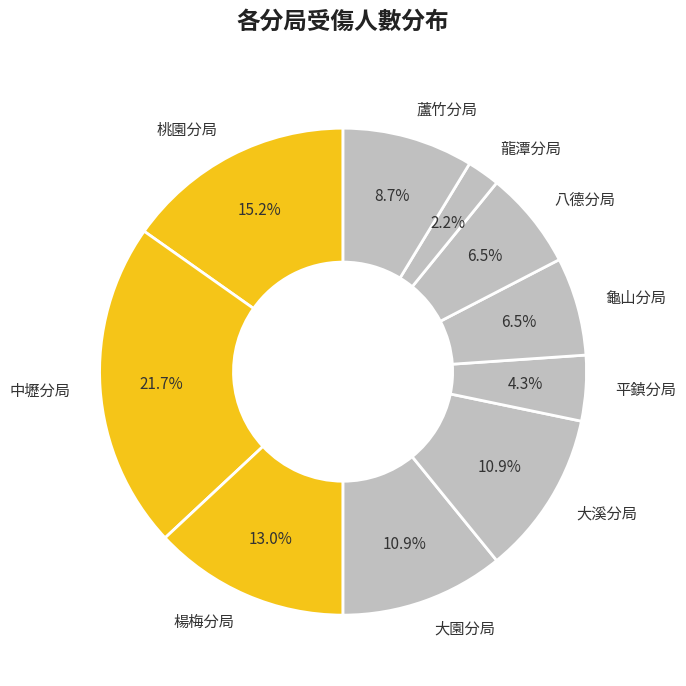

How many segments does this pie chart have?

10